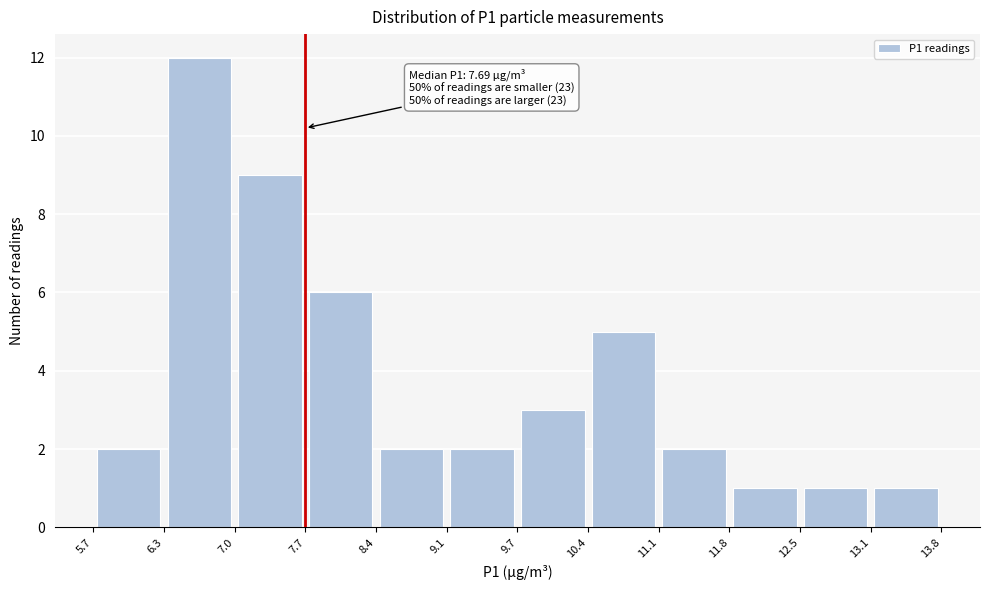

Over which range of the x-axis is the bar tallest?

6.3 to 7.0